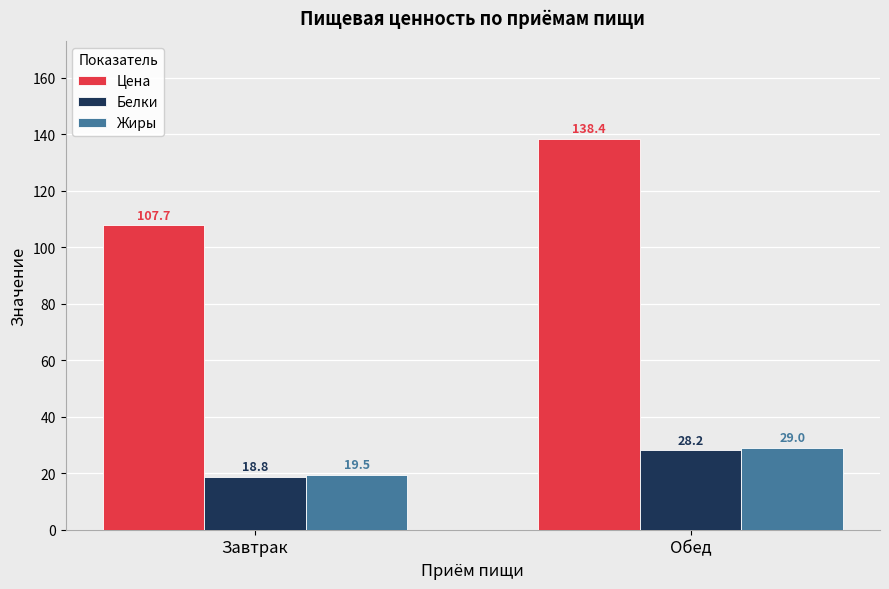

What is the lowest value of the Жиры series?

19.5